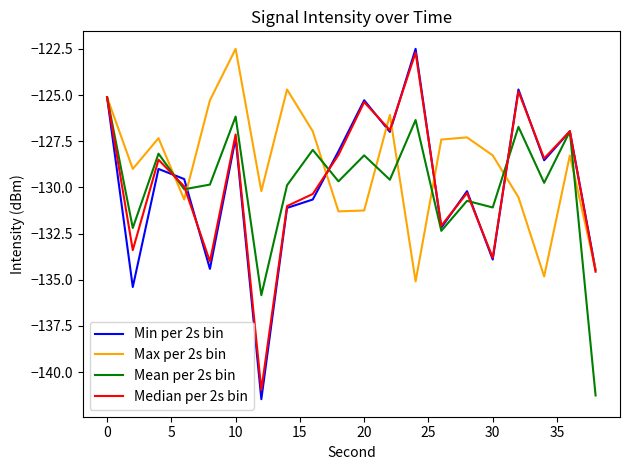

What is the maximum value shown in the chart?

-122.5